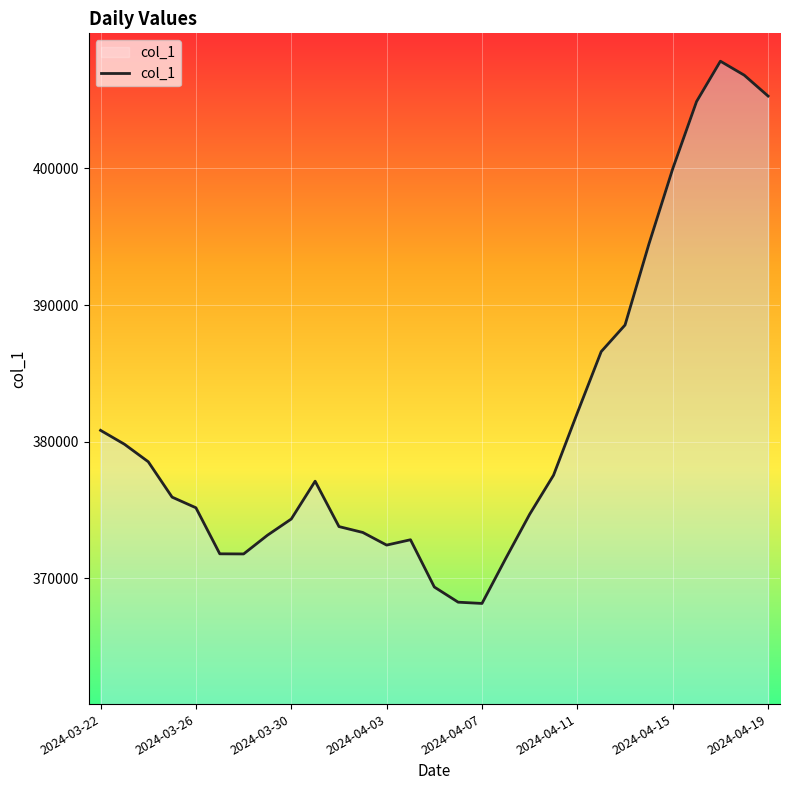

What is the difference between the maximum and minimum values?

39671.8